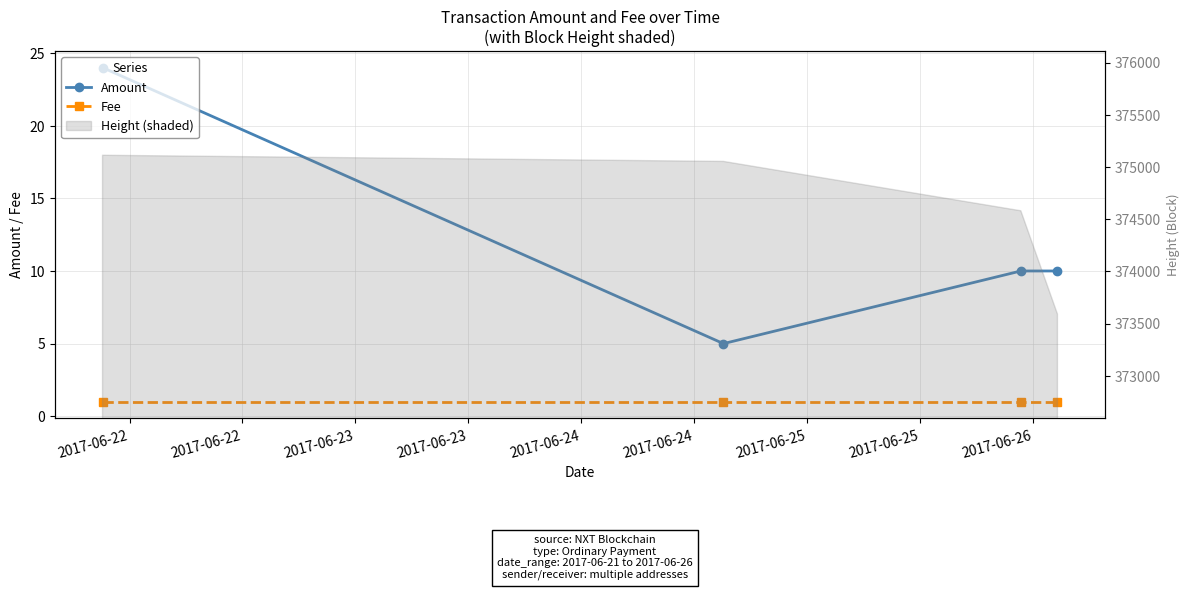

Which series has the widest spread of values?

Amount